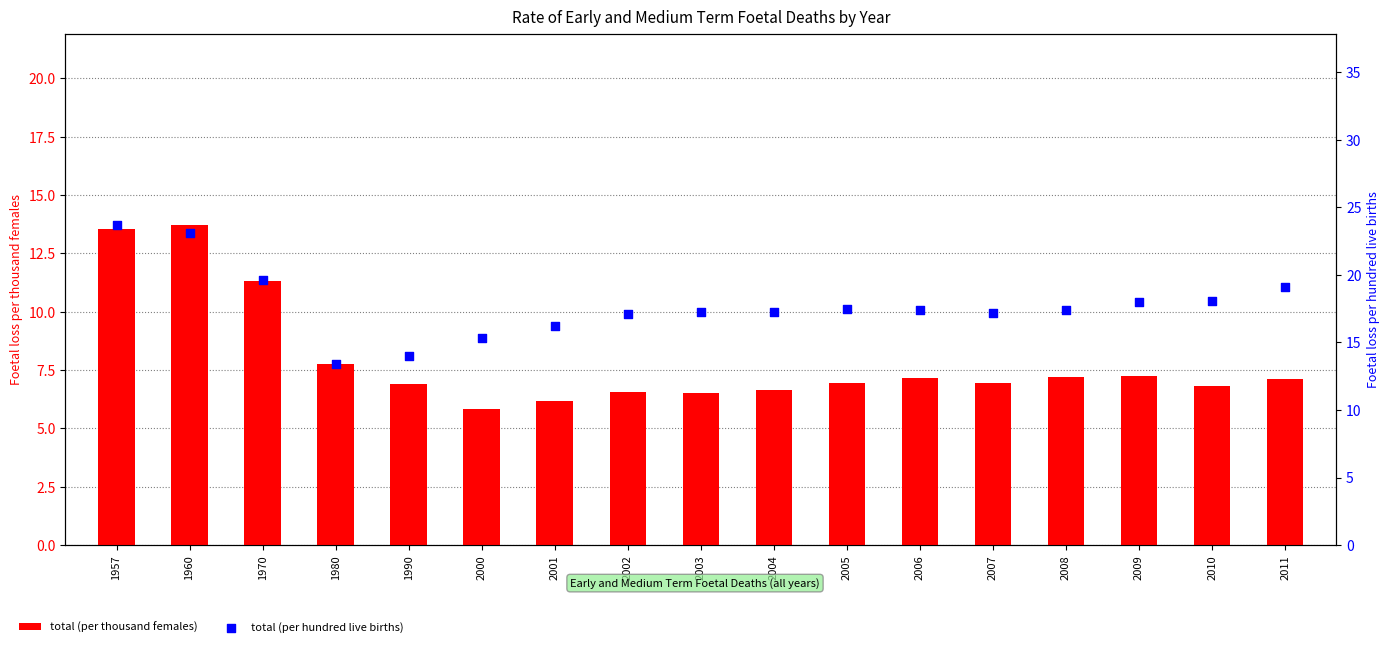

At which category is the sum across all series the highest?

1957